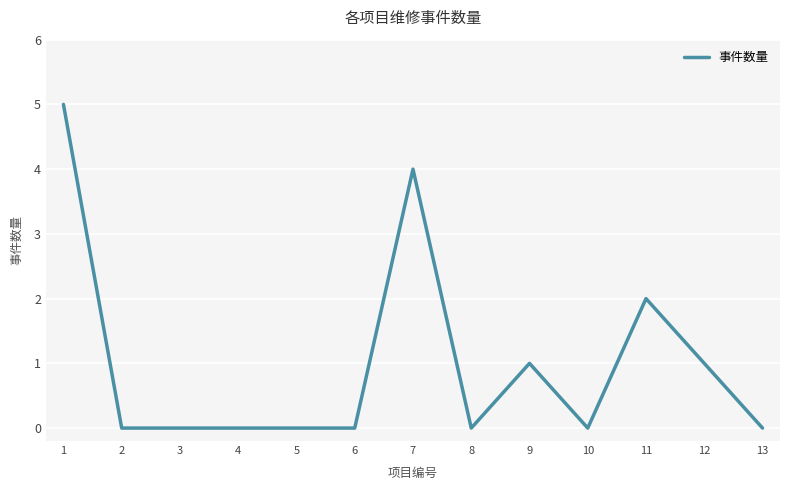

What is the difference between the maximum and minimum values?

5